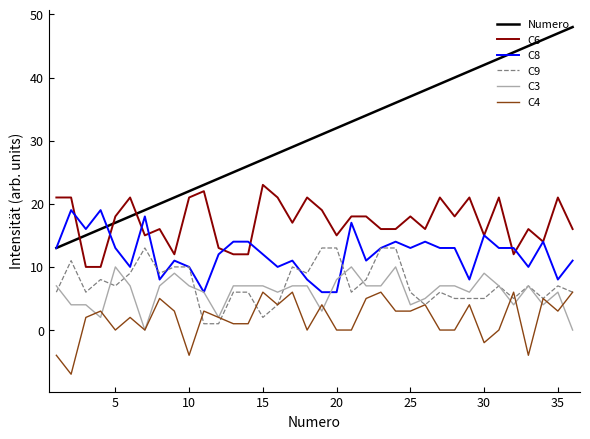

Which series has the largest range (max minus min)?

Numero